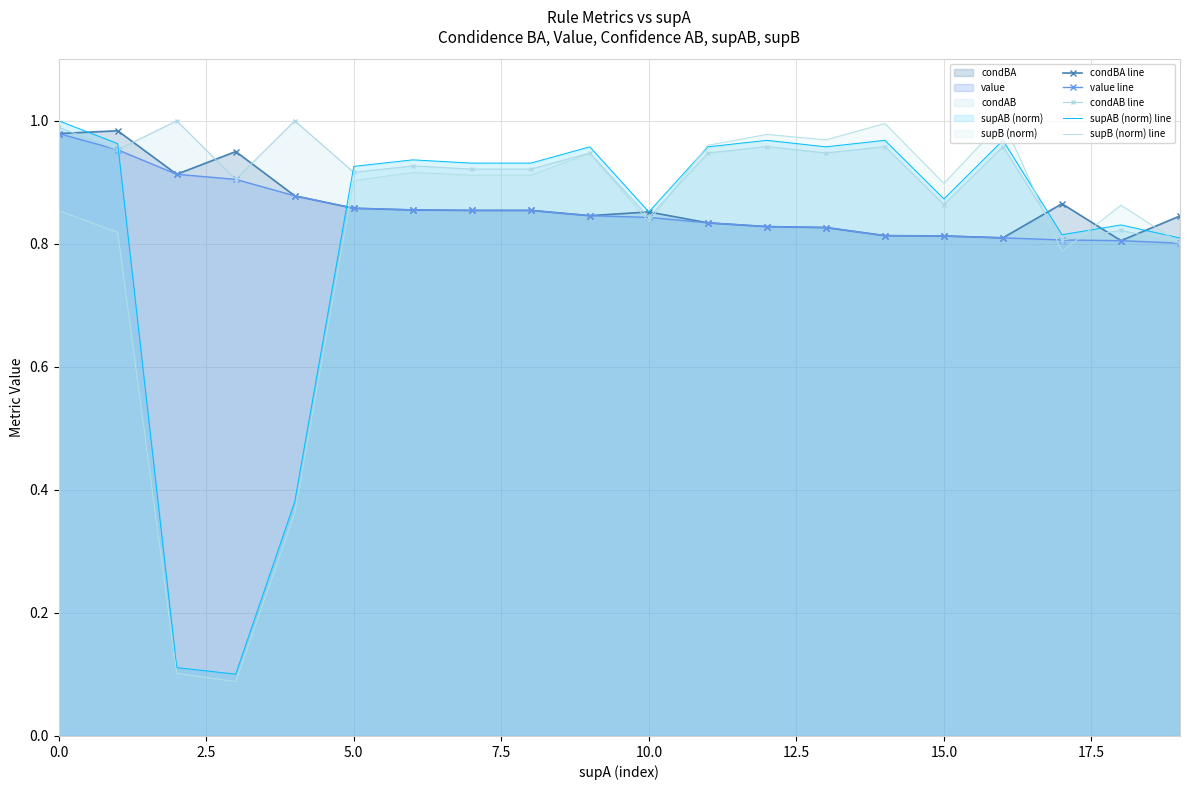

True or false: supB (norm) line and condAB line cross at least once.

True